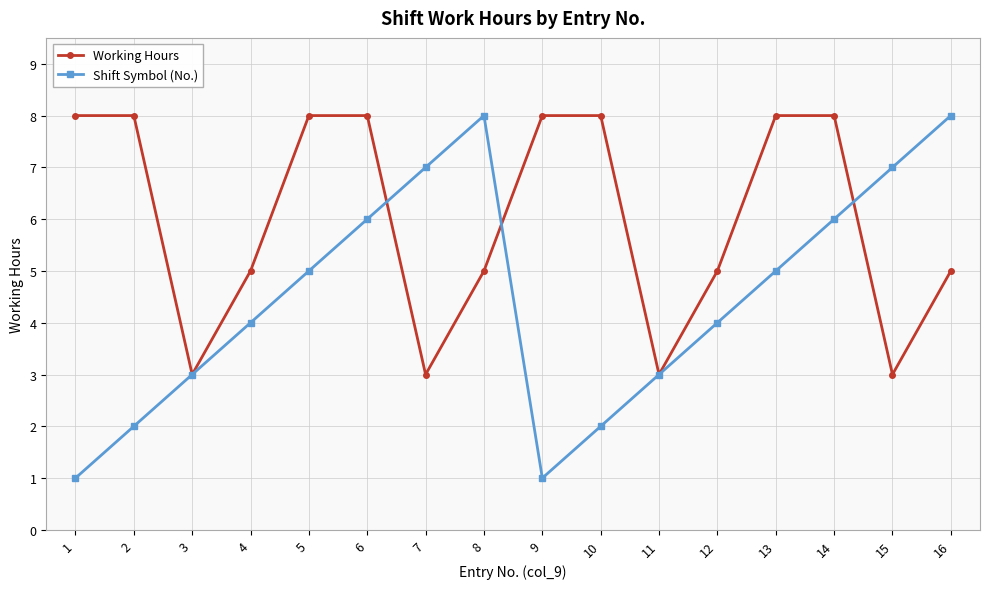

Where is the first local minimum for Shift Symbol (No.)?

9